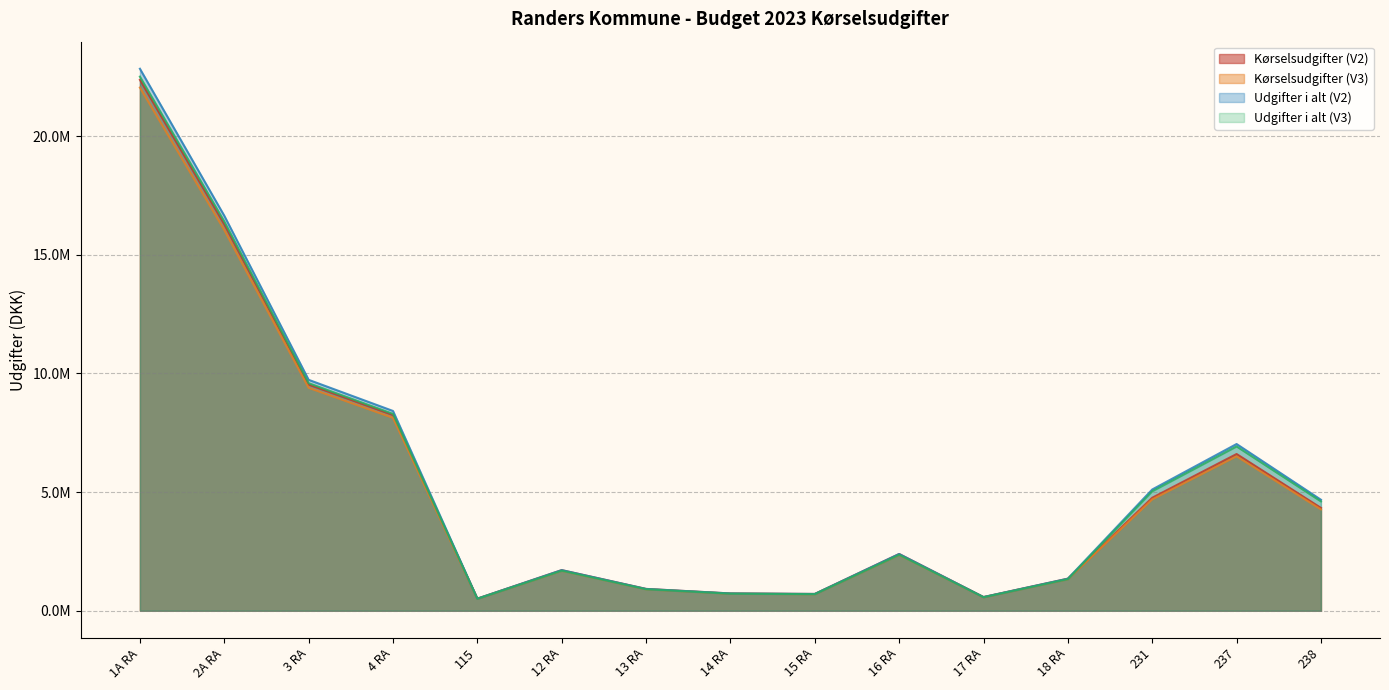

True or false: Kørselsudgifter (V2) and Udgifter i alt (V2) intersect in this chart.

False